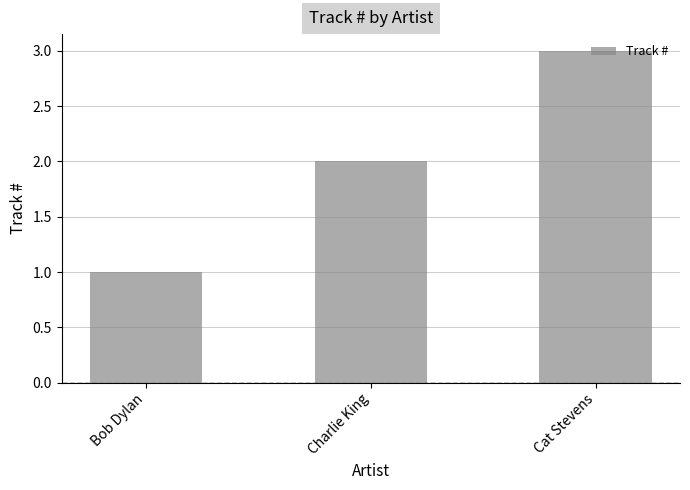

What is the greatest value displayed?

3